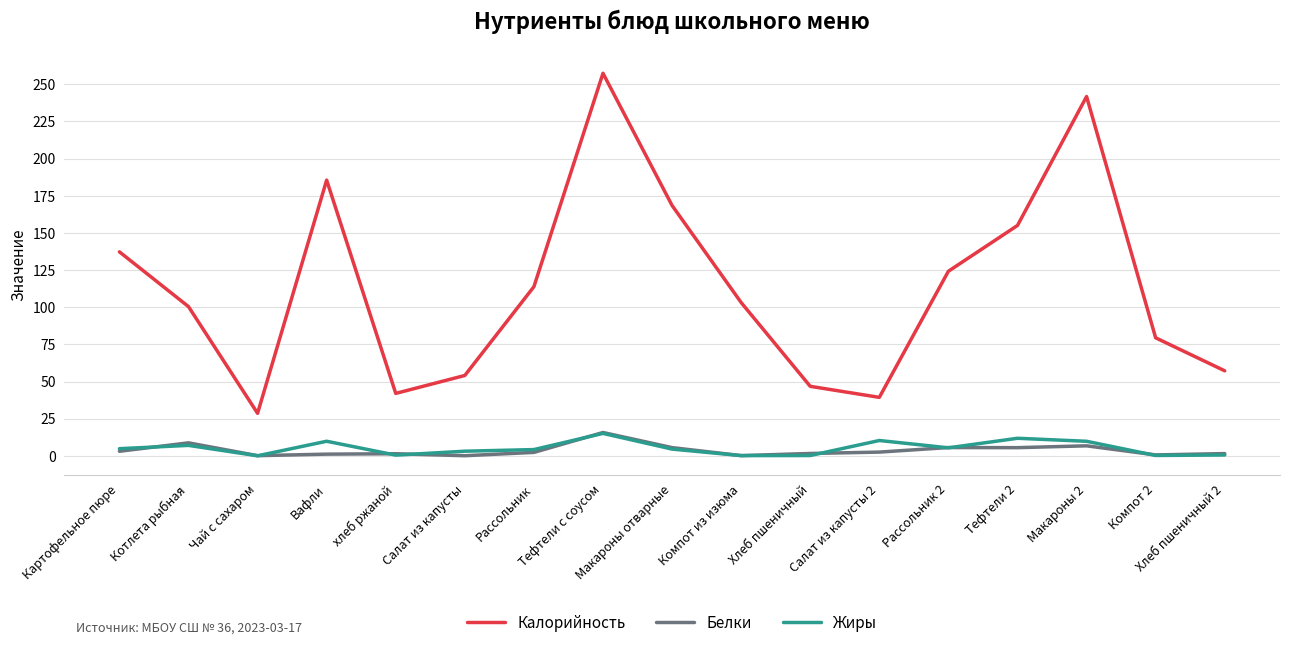

True or false: Белки and Калорийность cross at least once.

False